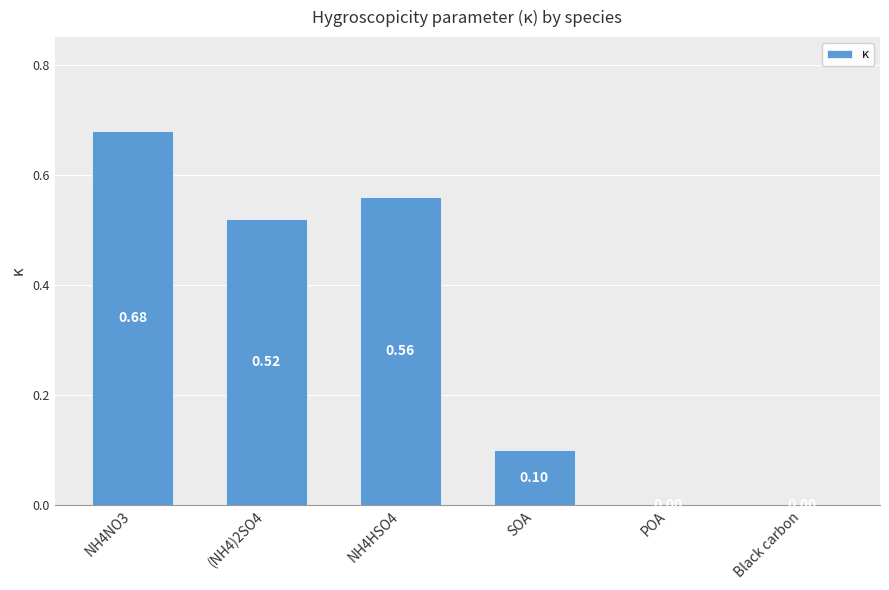

Is it true that the value at POA is -0.5?

False